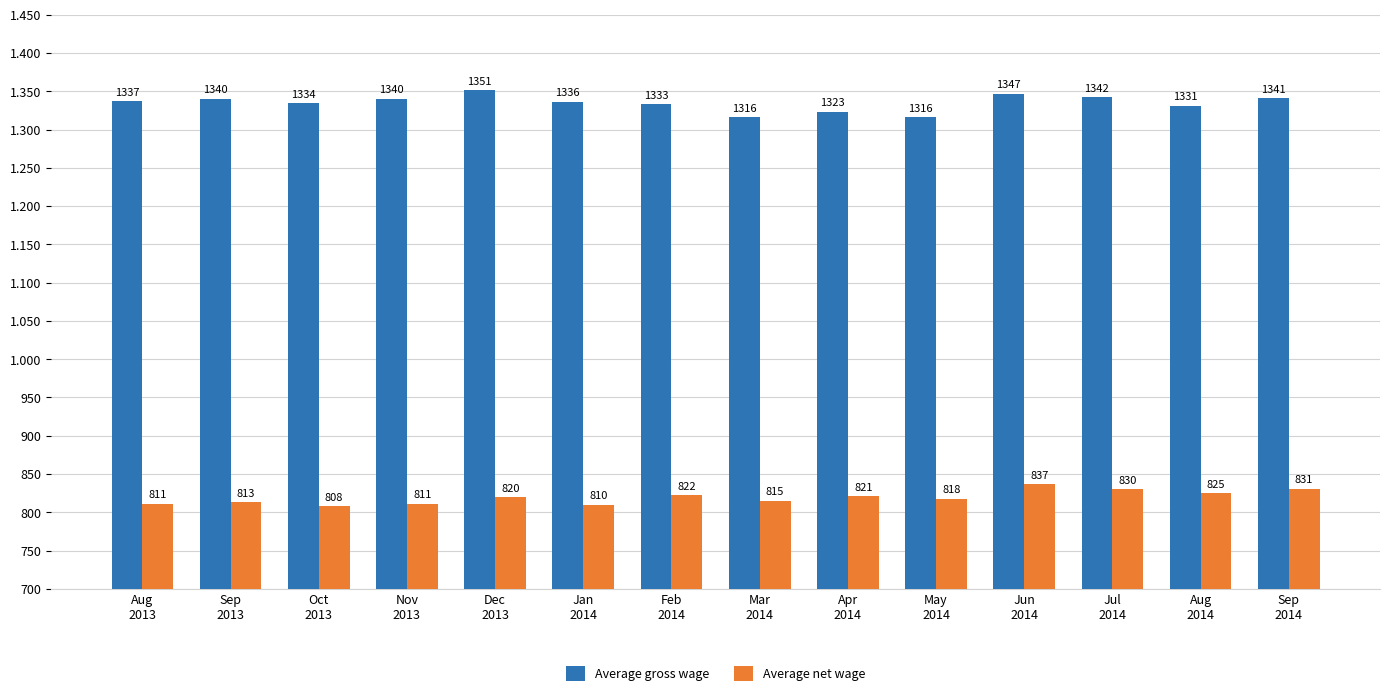

Is it true that Average net wage equals 810 at Jan
2014?

True